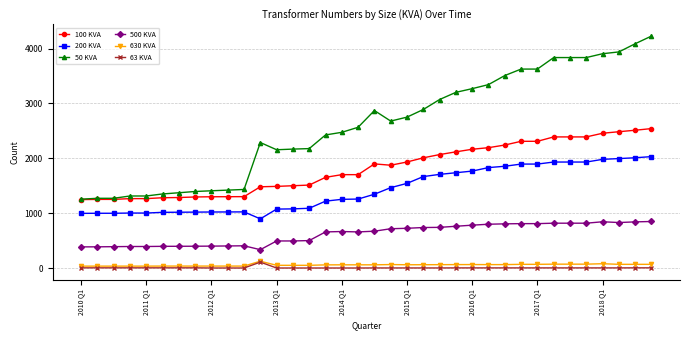

What is the greatest value displayed?

4229